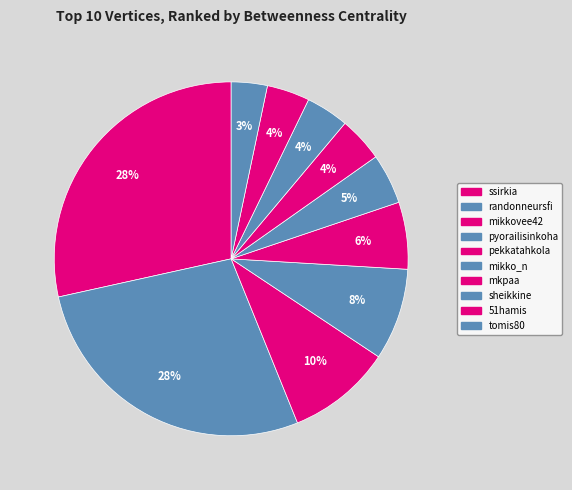

How many slices are in this pie chart?

10